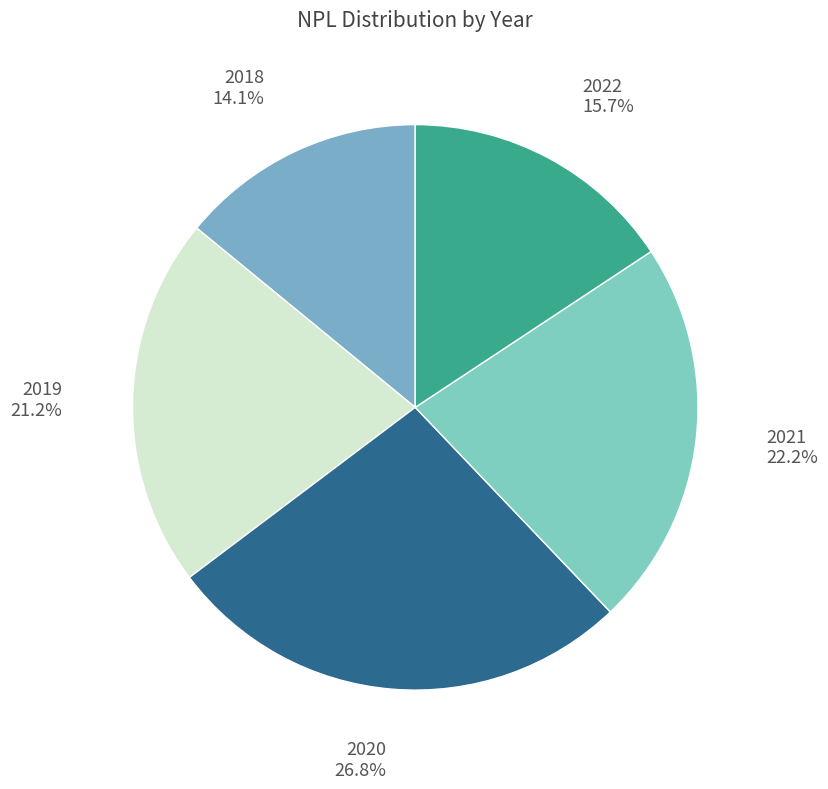

Combined, what portion of the pie is 2019 21.2% and 2021 22.2%?

43.4%